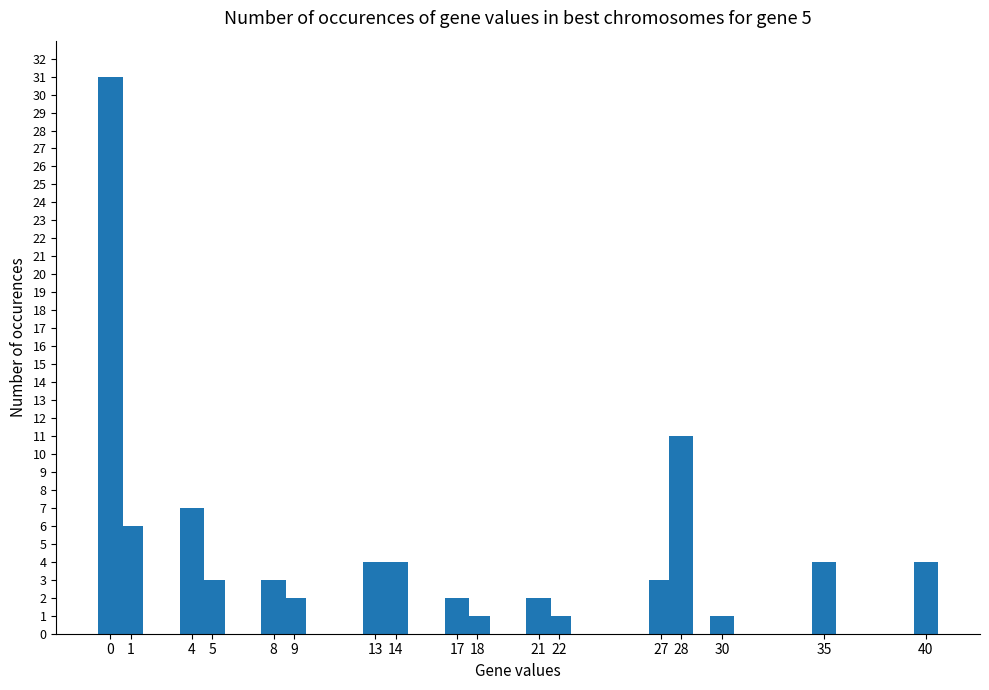

What is the change in value from 9 to 14?

+2